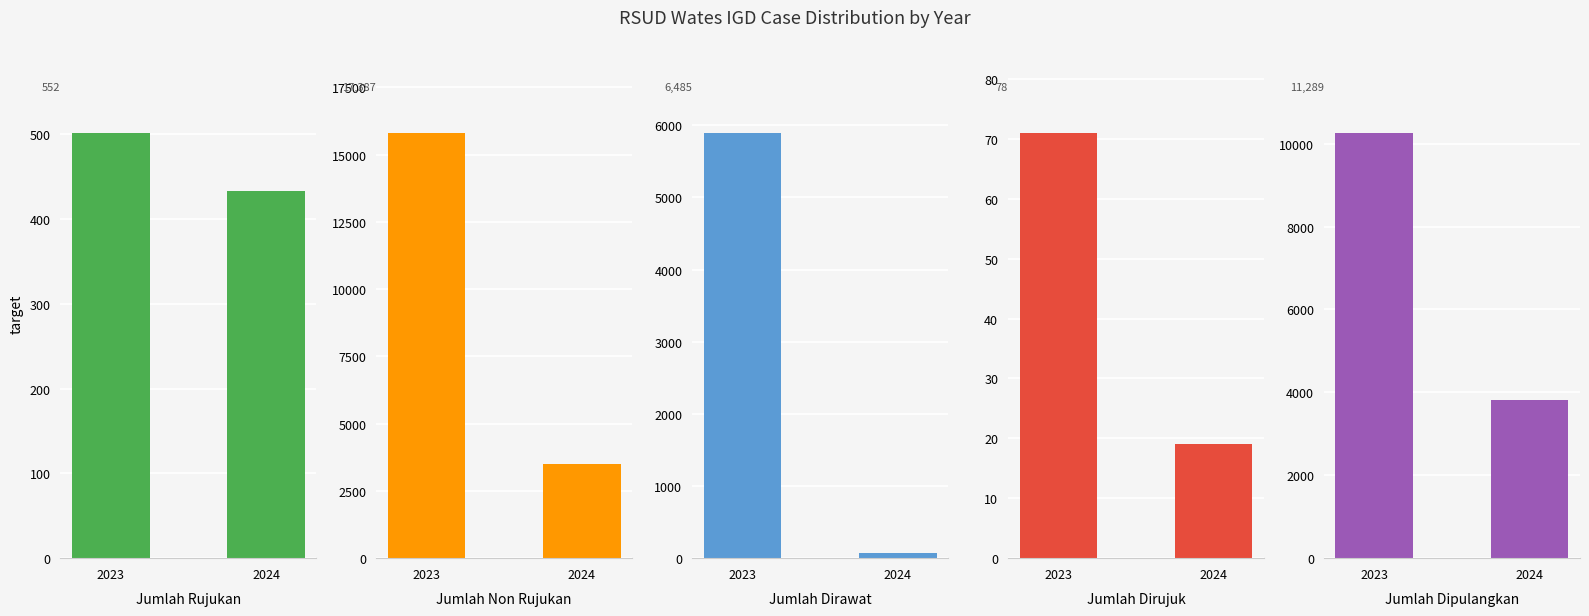

Between 2023 and 2024, which series saw the biggest shift?

Jumlah Non Rujukan